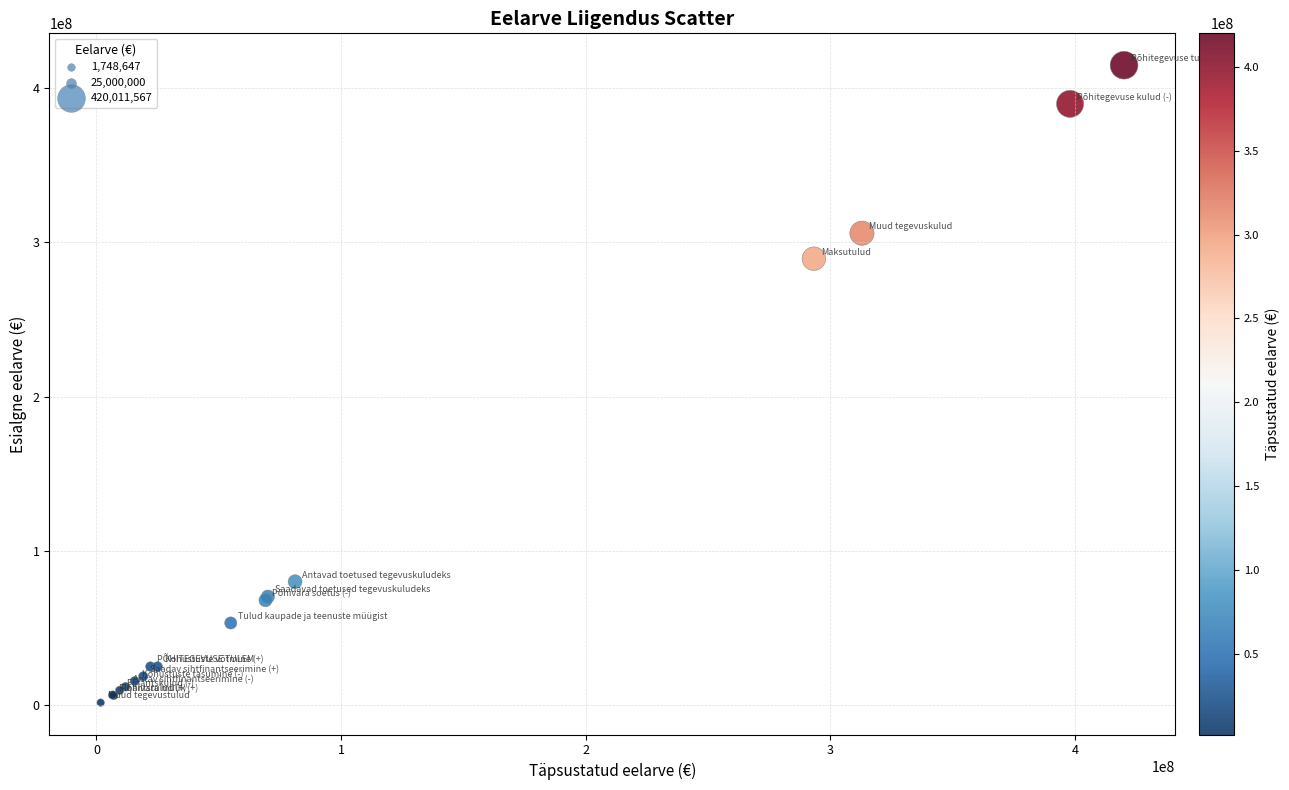

What Y value in the scatter plot is closest to 208158226?

289285000